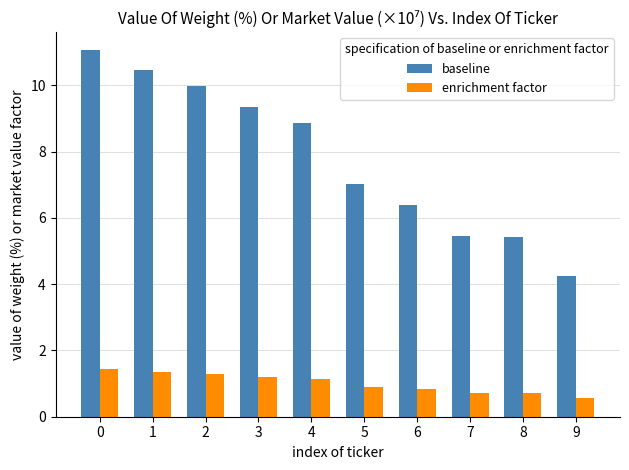

The baseline series shows 6.4 at 6. True or false?

True